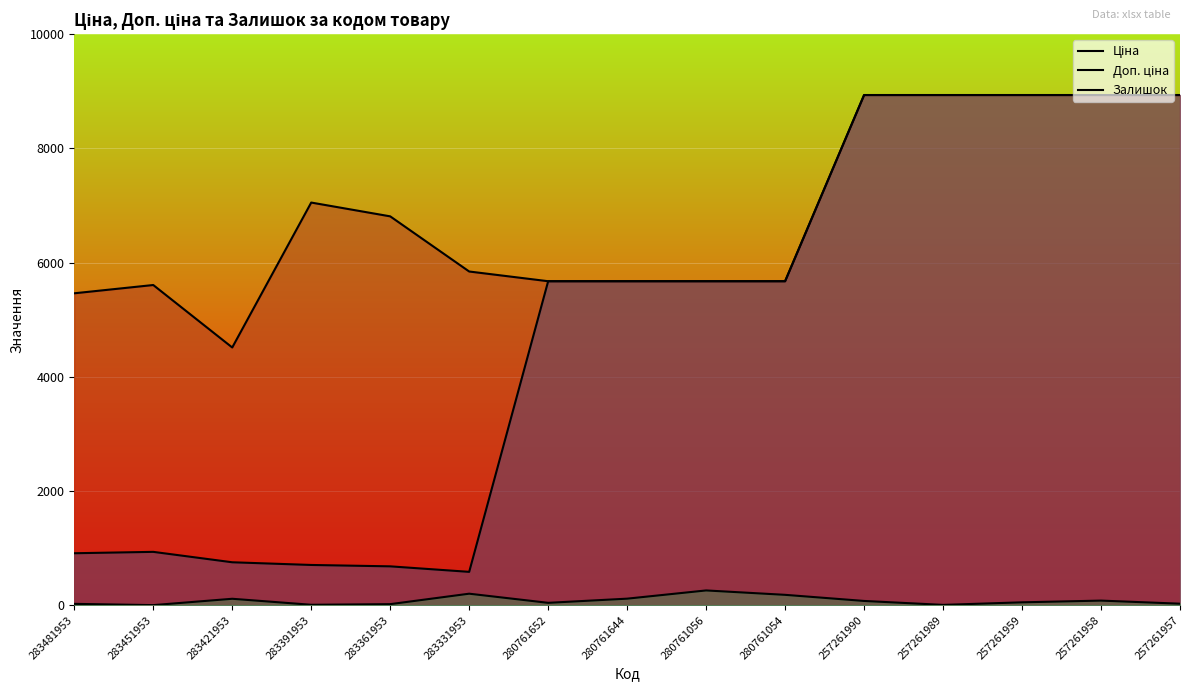

How many data points does each series have?

15